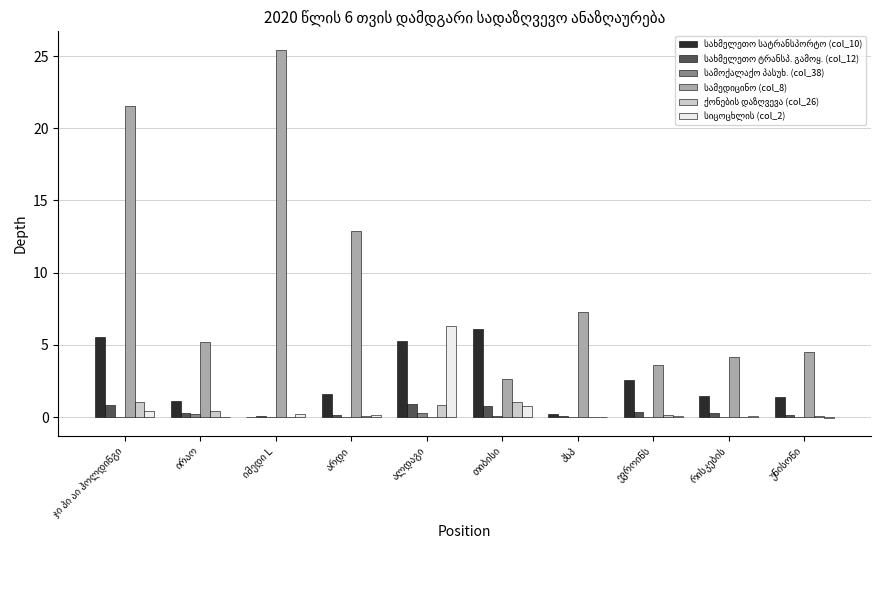

What is the greatest value displayed?

25.4